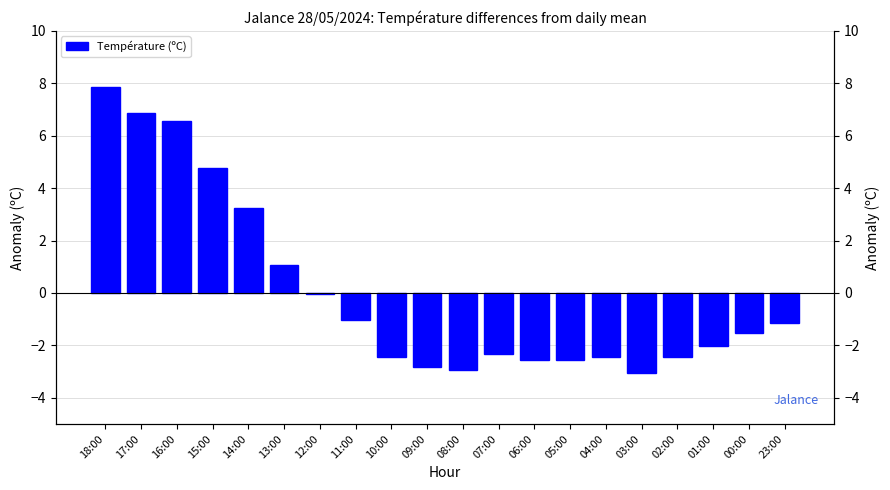

Reading left to right, transcribe all the data shown in this chart.

18:00=7.9	17:00=6.9	16:00=6.6	15:00=4.8	14:00=3.3	13:00=1.1	12:00=-0.0	11:00=-1.0	10:00=-2.4	09:00=-2.8	08:00=-2.9	07:00=-2.3	06:00=-2.5	05:00=-2.5	04:00=-2.4	03:00=-3.0	02:00=-2.4	01:00=-2.0	00:00=-1.5	23:00=-1.1